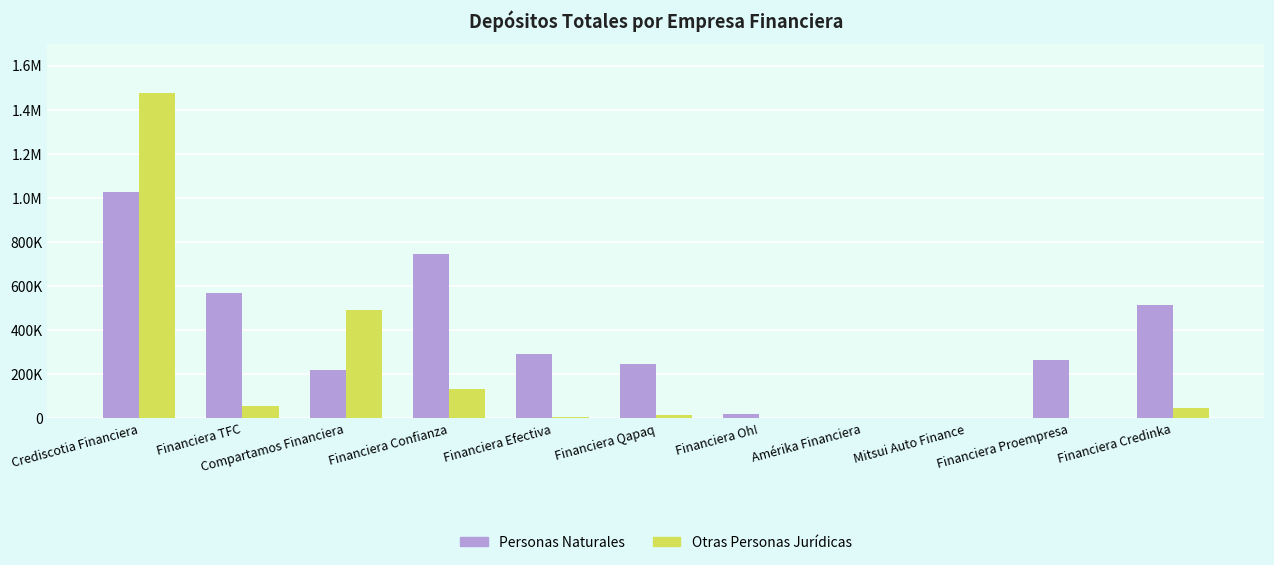

What are all the series names shown in the legend?

Personas Naturales, Otras Personas Jurídicas